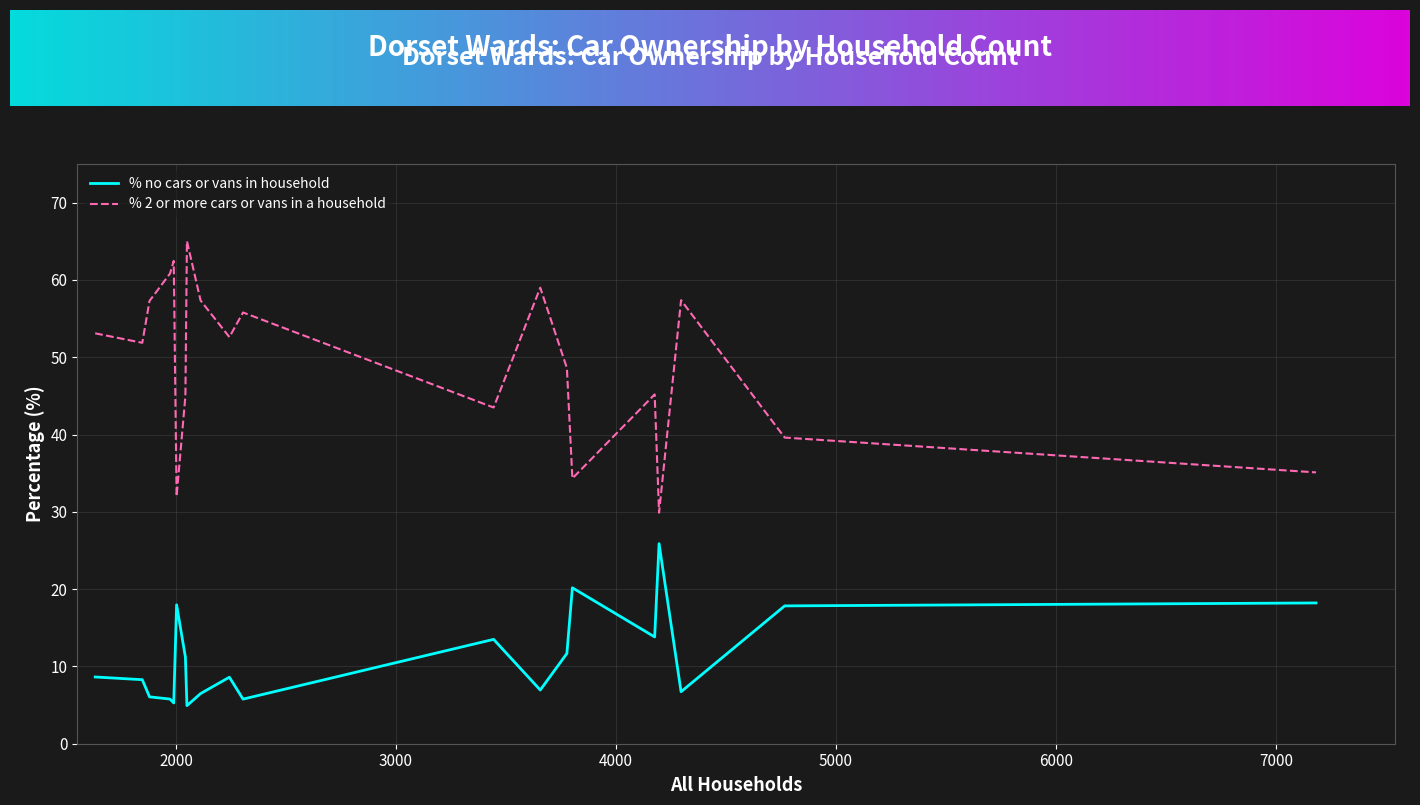

What is the difference between the maximum and minimum values in the % 2 or more cars or vans in a household series?

35.1